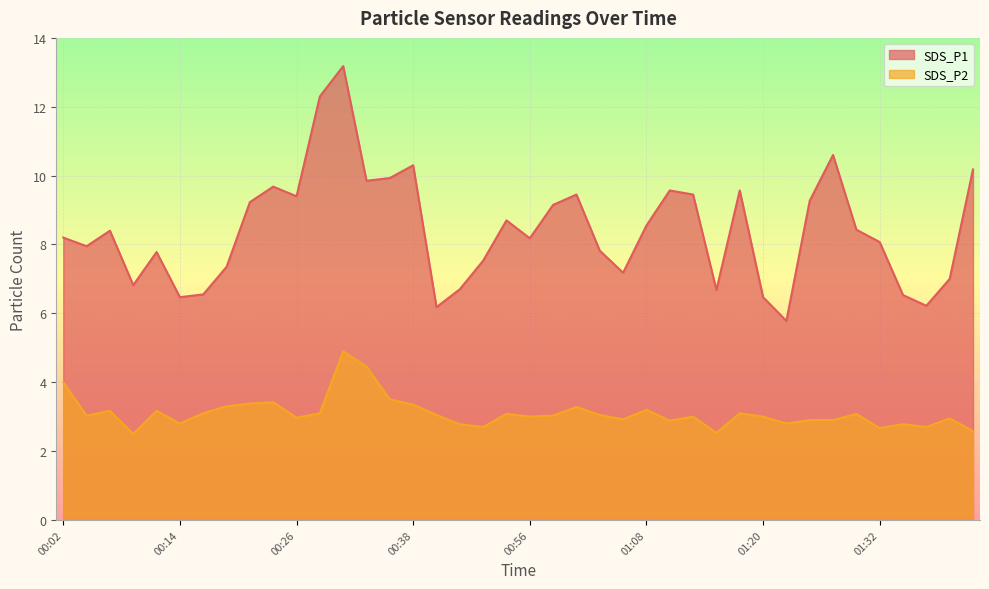

List the labels in order of SDS_P2 value, smallest first.

00:09, 01:15, 01:42, 01:32, 00:46, 01:37, 00:43, 01:35, 00:14, 01:23, 01:10, 01:25, 01:28, 01:06, 01:40, 00:26, 00:56, 01:13, 01:20, 00:04, 00:58, 00:41, 01:03, 00:53, 01:30, 00:16, 00:28, 01:18, 00:07, 00:11, 01:08, 01:01, 00:19, 00:38, 00:21, 00:24, 00:36, 00:02, 00:33, 00:31